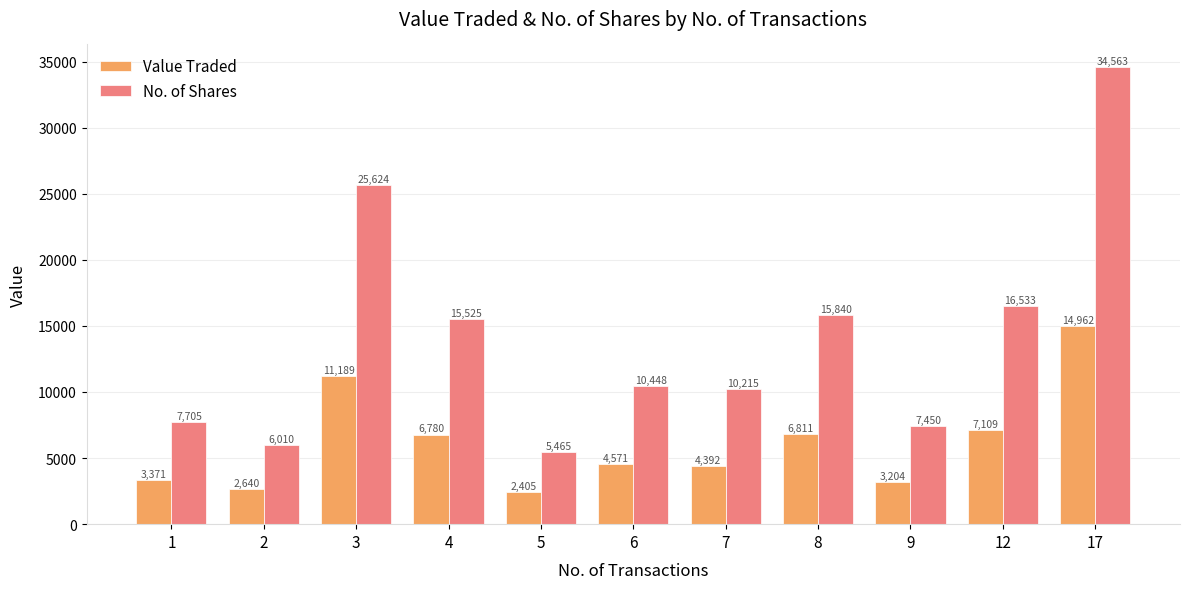

What is the greatest value displayed?

34563